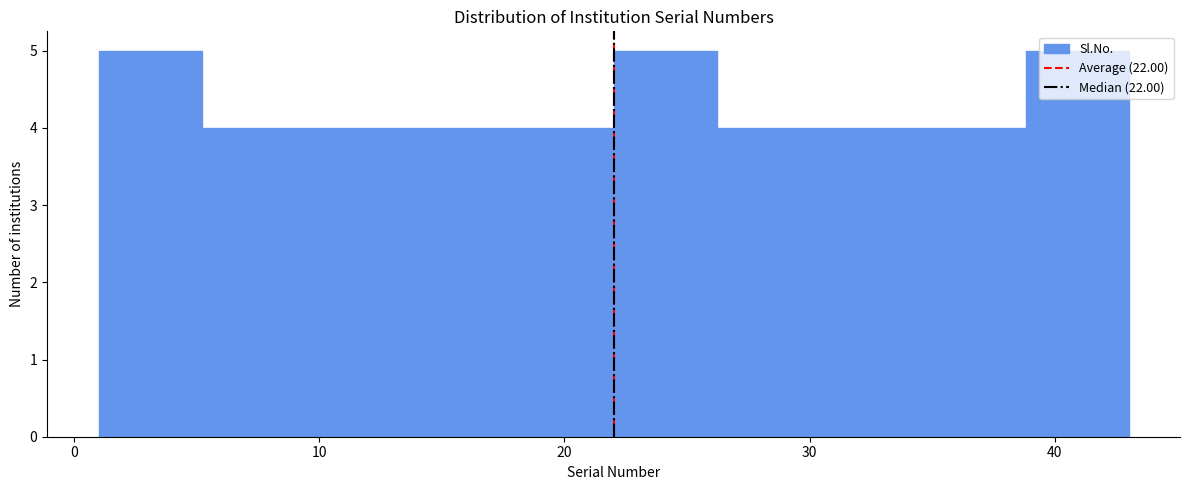

Reading left to right, list every bar in this chart as the range it spans on the x-axis followed by its height. Neither the bar edges nor the heights are printed on the chart, so give them approximately, as read against the axes.

1.0 to 5.2: 5
5.2 to 9.4: 4
9.4 to 13.6: 4
13.6 to 17.8: 4
17.8 to 22.0: 4
22.0 to 26.2: 5
26.2 to 30.4: 4
30.4 to 34.6: 4
34.6 to 38.8: 4
38.8 to 43.0: 5